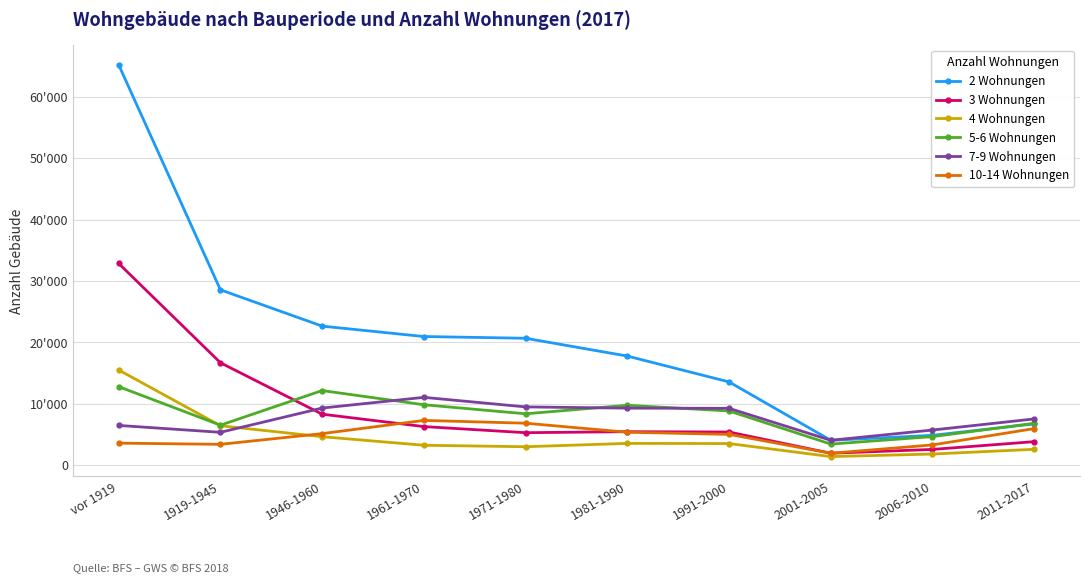

What are all the series names shown in the legend?

2 Wohnungen, 3 Wohnungen, 4 Wohnungen, 5-6 Wohnungen, 7-9 Wohnungen, 10-14 Wohnungen